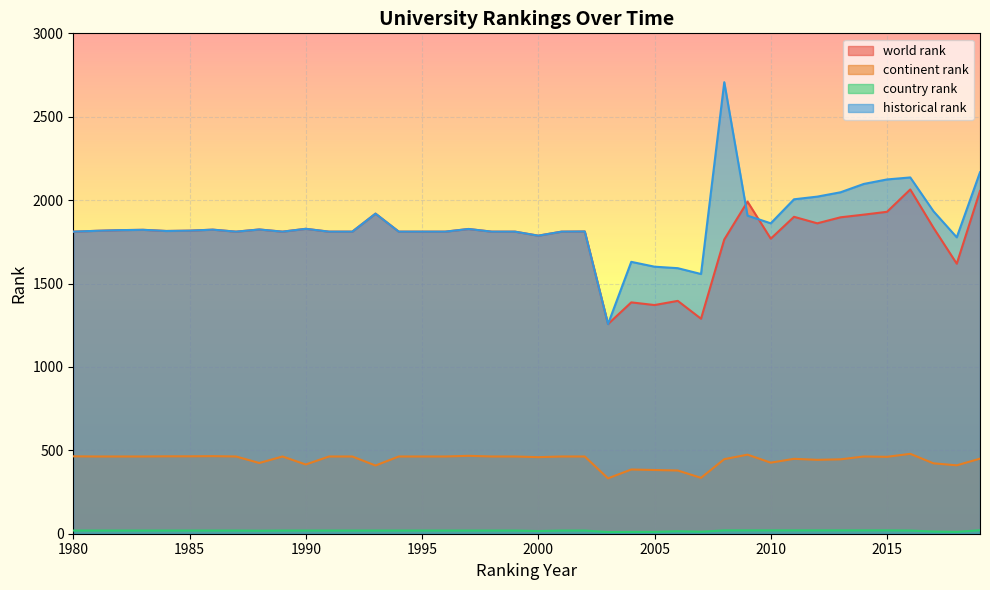

The value of country rank at 2003 is 10. True or false?

True